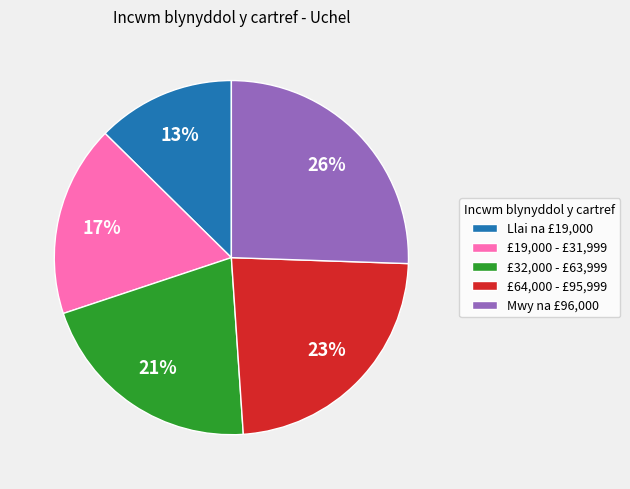

Does £64,000 - £95,999 account for over 50% of the chart?

No